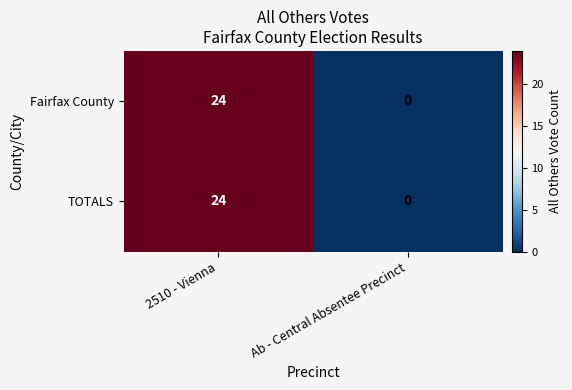

Rank the categories by TOTALS value from highest to lowest.

2510 - Vienna, Ab - Central Absentee Precinct